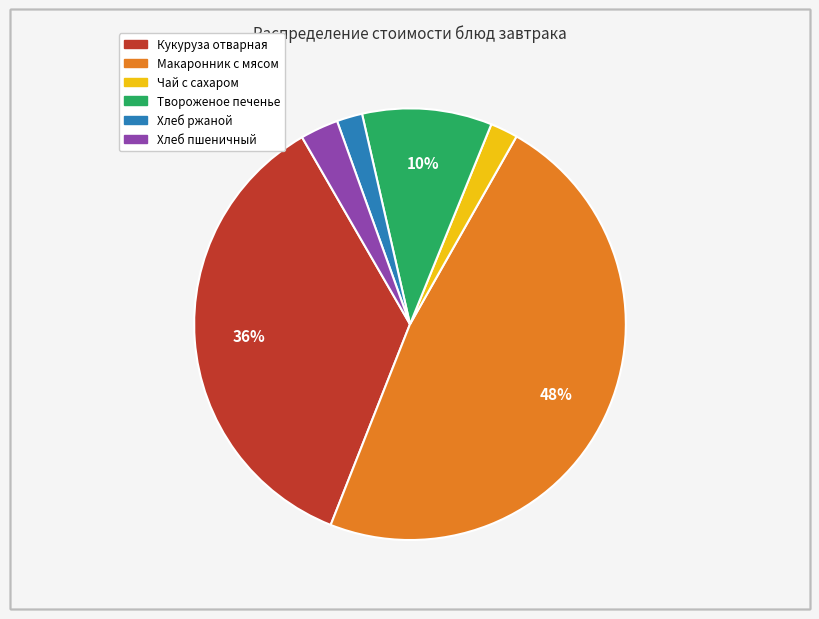

True or false: Хлеб пшеничный accounts for 3% of the total.

True